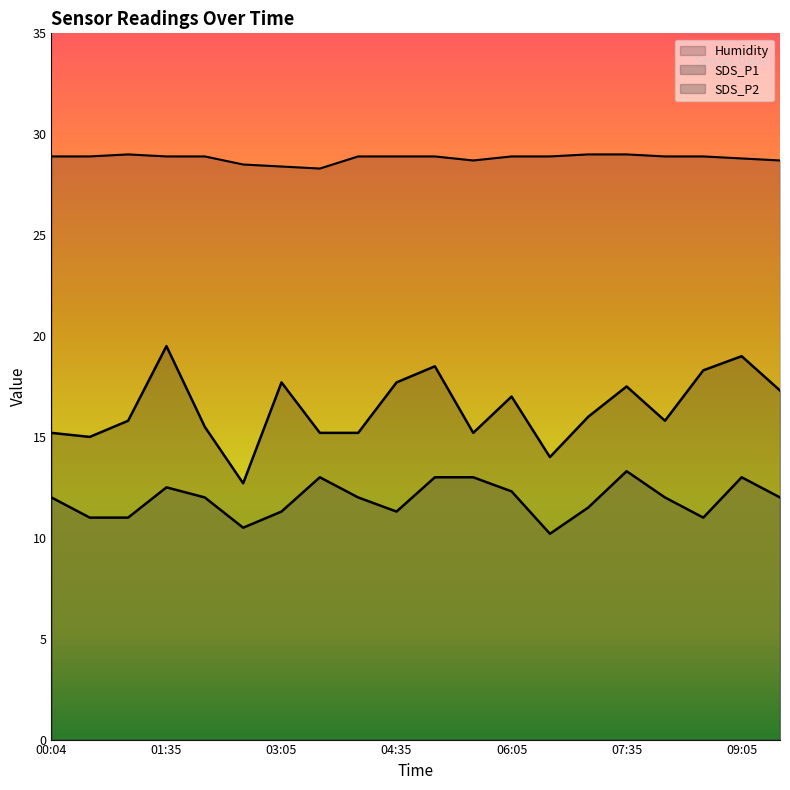

What is the difference between the highest and lowest values at 09:05?

15.8